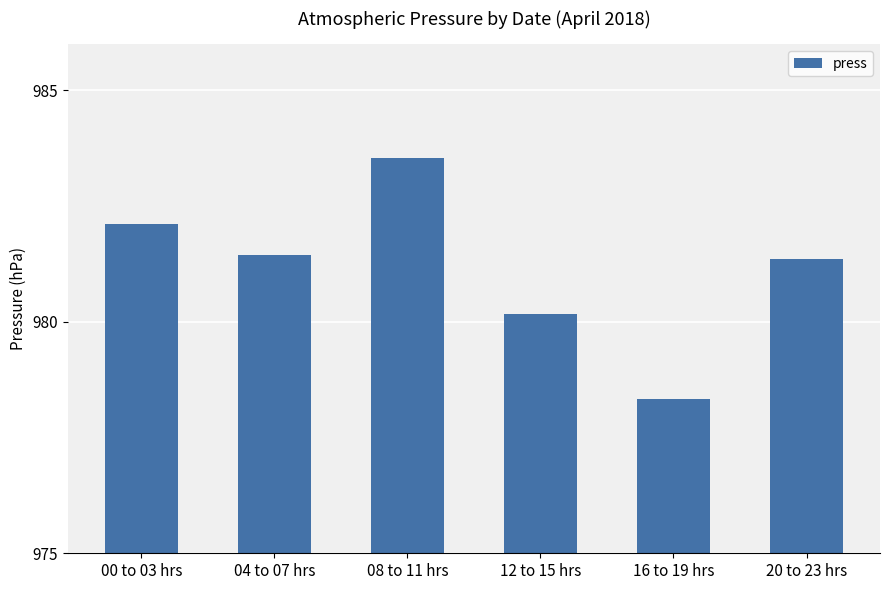

List the labels in order of value, largest first.

08 to 11 hrs, 00 to 03 hrs, 04 to 07 hrs, 20 to 23 hrs, 12 to 15 hrs, 16 to 19 hrs